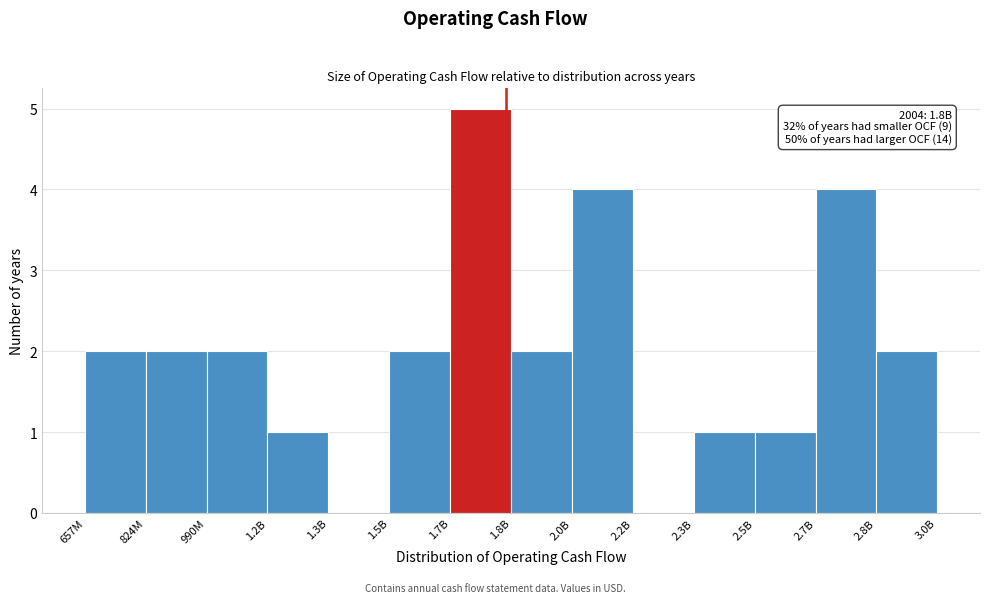

Reading left to right, what are all the values shown in this chart?

657M=2	824M=2	990M=2	1.2B=1	1.3B=0	1.5B=2	1.7B=5	1.8B=2	2.0B=4	2.2B=0	2.3B=1	2.5B=1	2.7B=4	2.8B=2